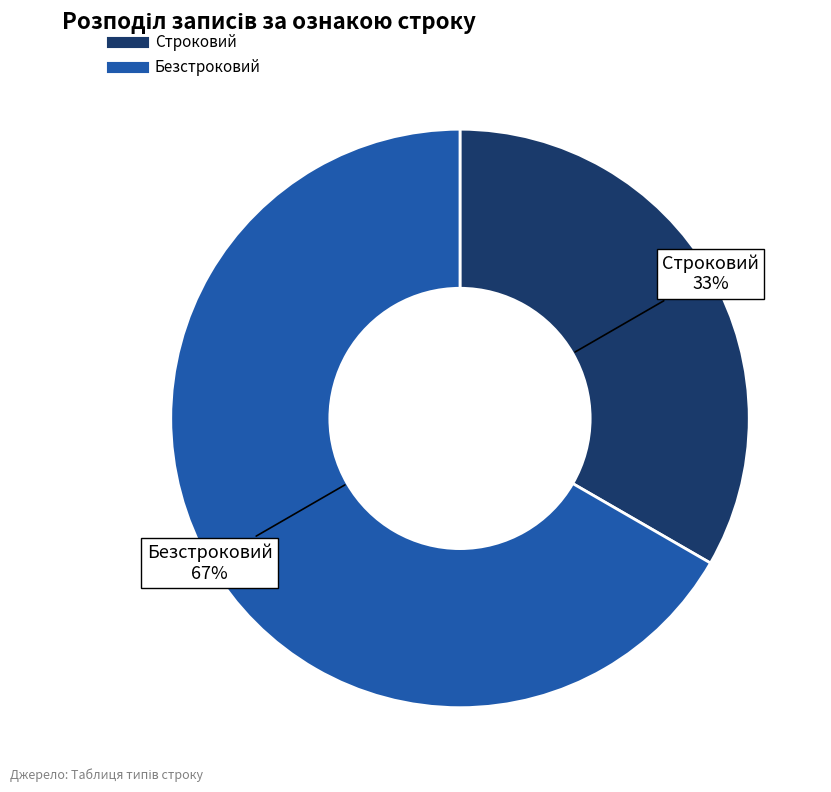

What is the largest slice in the pie chart?

Безстроковий